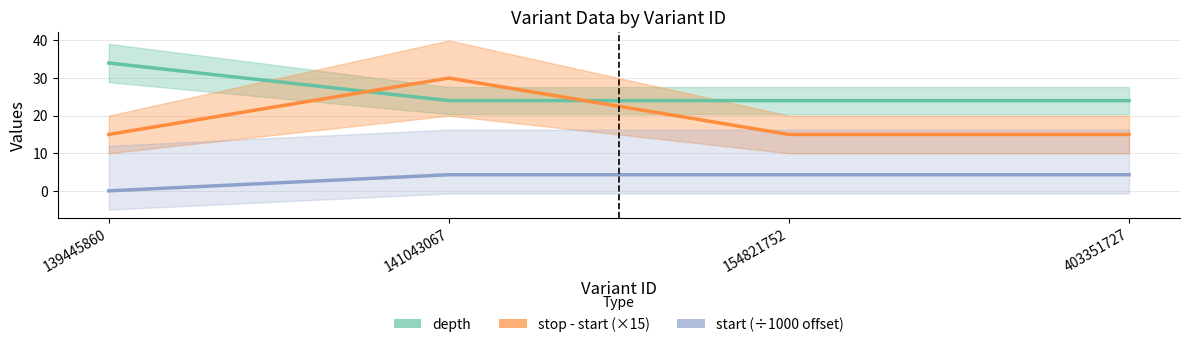

What is the difference between the maximum and minimum values in the stop - start (×15) series?

15.0